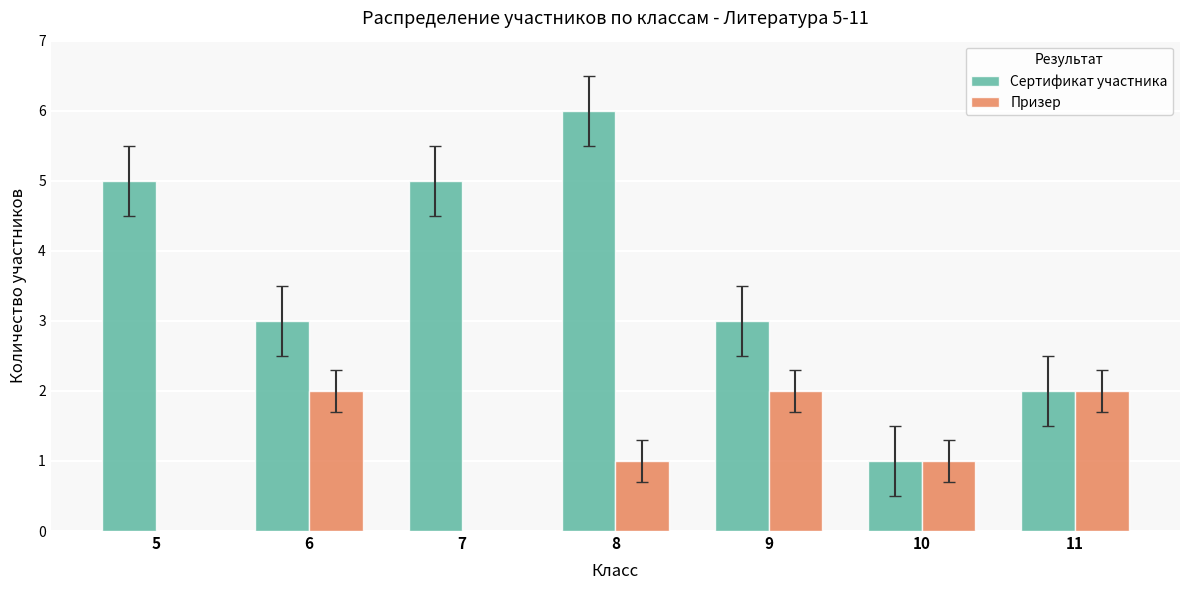

Is it true that Сертификат участника equals 5 at 7?

True